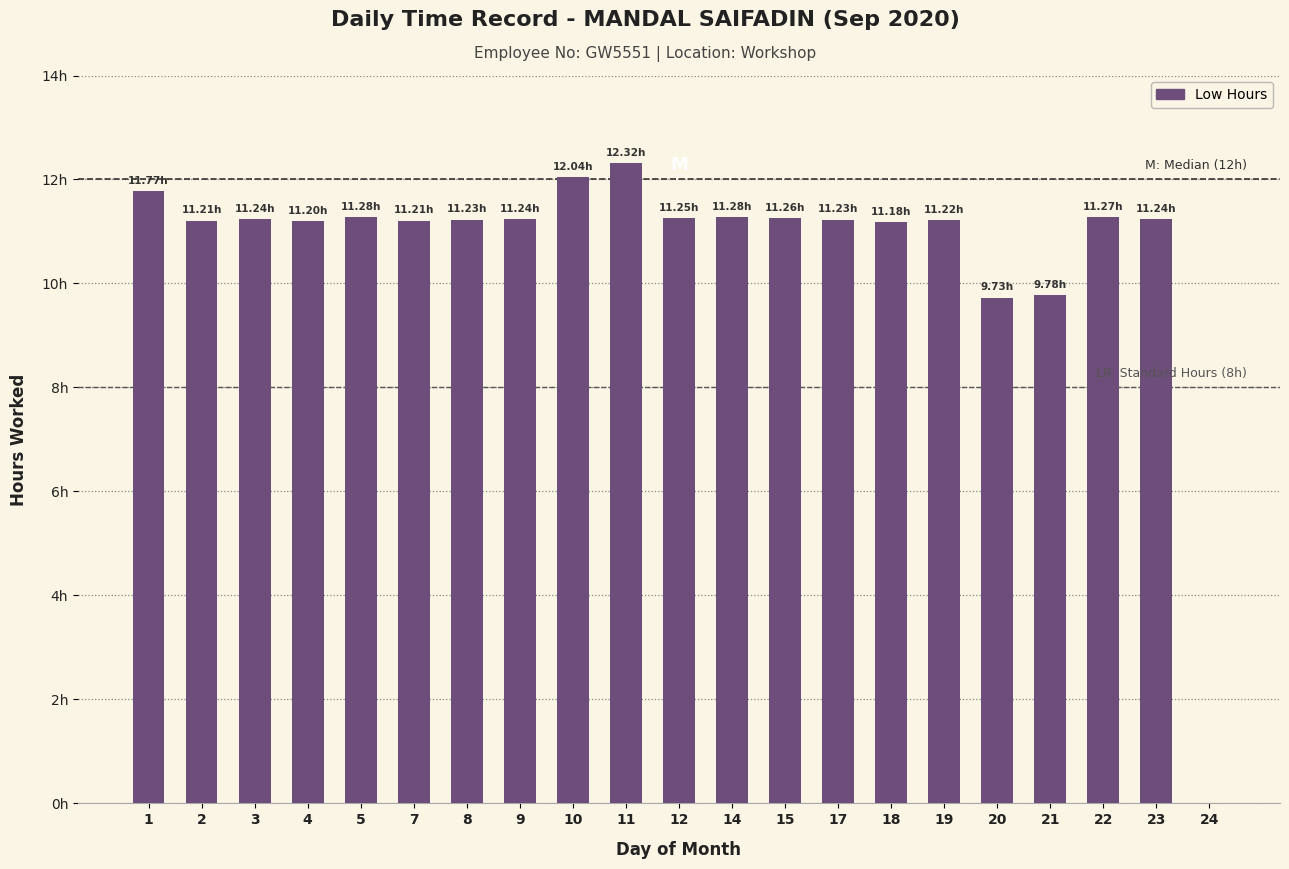

How many categories are shown in the chart?

21